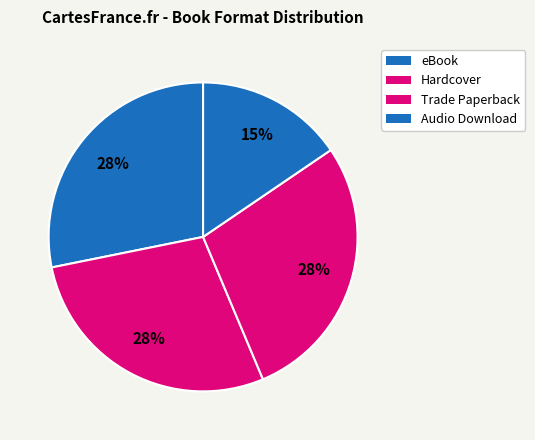

Count the number of slices in the pie.

4